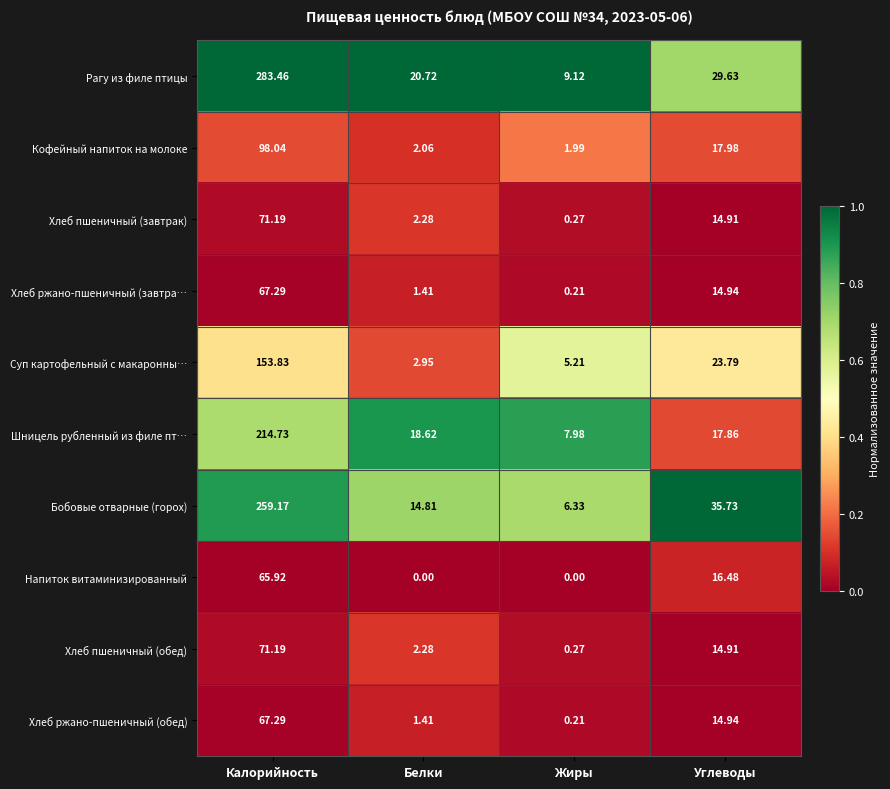

Which series has the widest spread of values?

Рагу из филе птицы